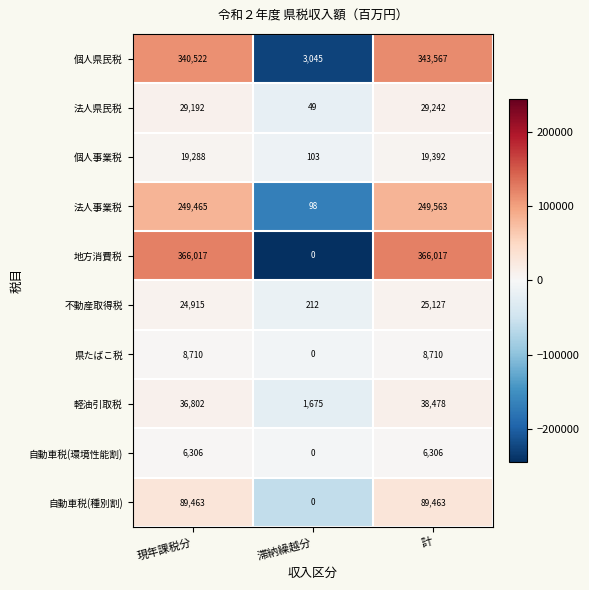

How many distinct data groups are displayed?

10